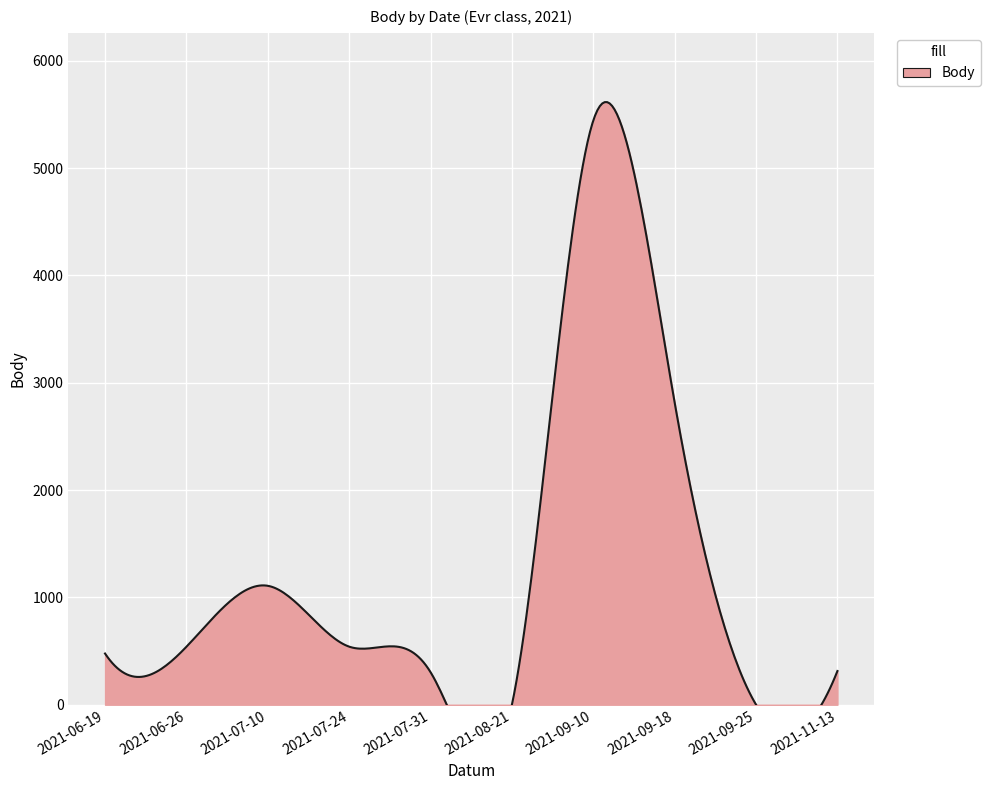

What is the change in value from 2021-07-24 to 2021-09-10?

+4903